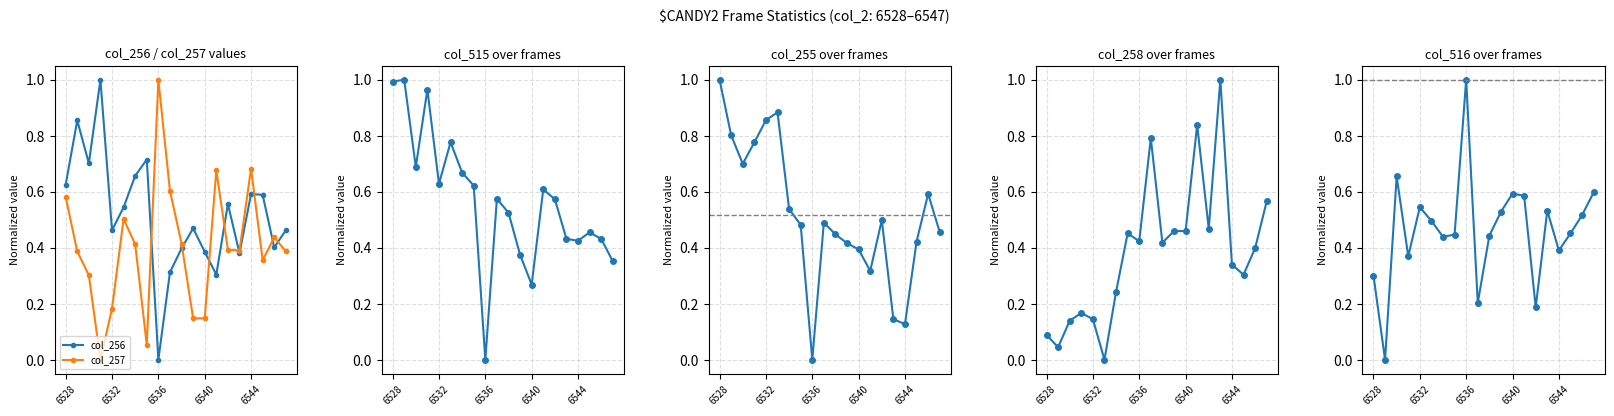

What is the maximum value for col_256?

1.0